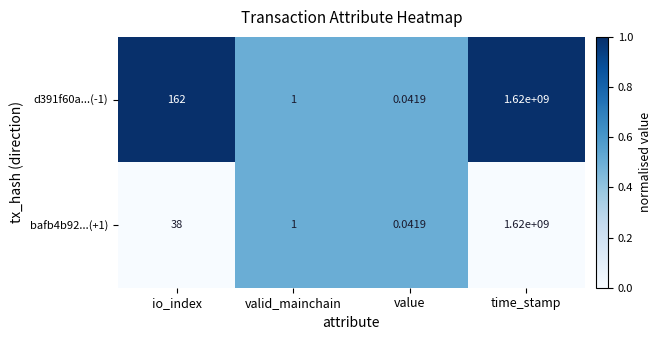

At how many categories does at least one series exceed 0?

4